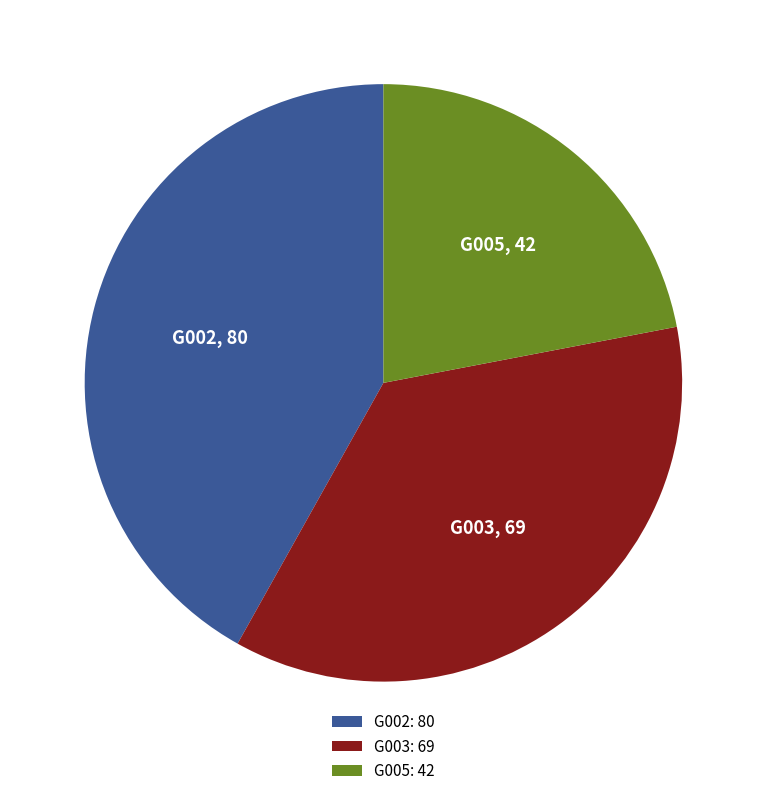

What is the ratio of the value at G005 to the value at G002?

0.5